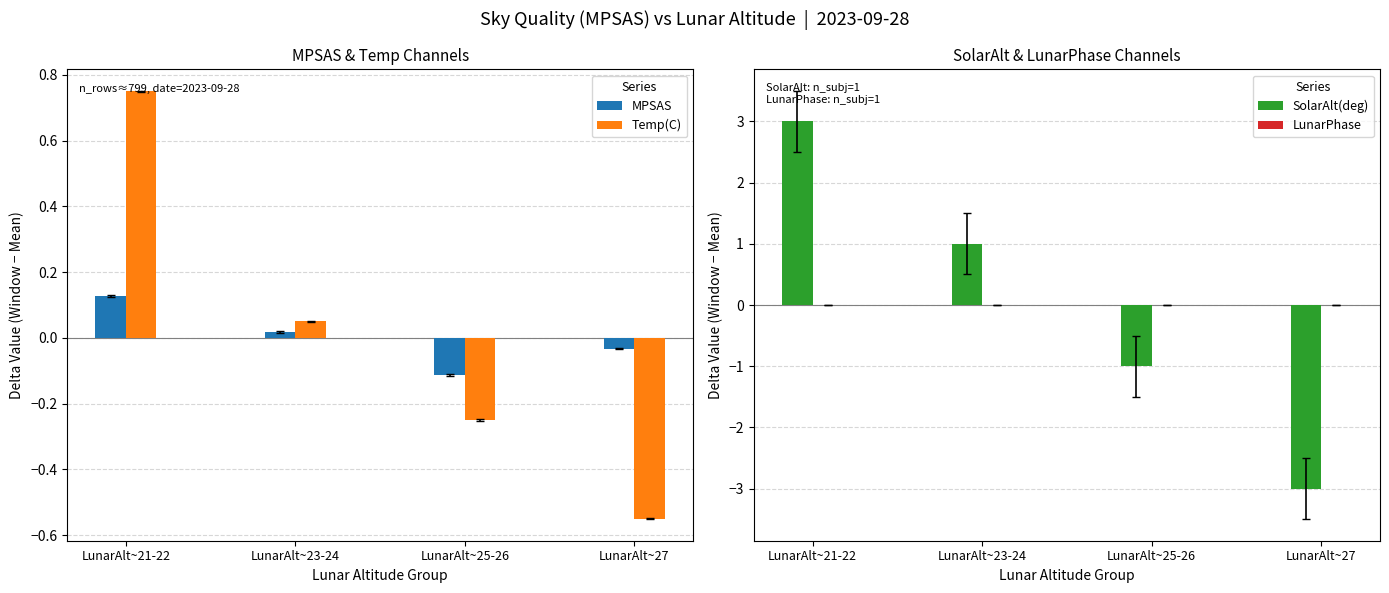

Reading left to right, what are all the values shown in this chart?

MPSAS: LunarAlt~21-22=0.1	LunarAlt~23-24=0.0	LunarAlt~25-26=-0.1	LunarAlt~27=-0.0
Temp(C): LunarAlt~21-22=0.8	LunarAlt~23-24=0.1	LunarAlt~25-26=-0.2	LunarAlt~27=-0.5
SolarAlt(deg): LunarAlt~21-22=3.0	LunarAlt~23-24=1.0	LunarAlt~25-26=-1.0	LunarAlt~27=-3.0
LunarPhase: LunarAlt~21-22=0.0	LunarAlt~23-24=0.0	LunarAlt~25-26=0.0	LunarAlt~27=0.0